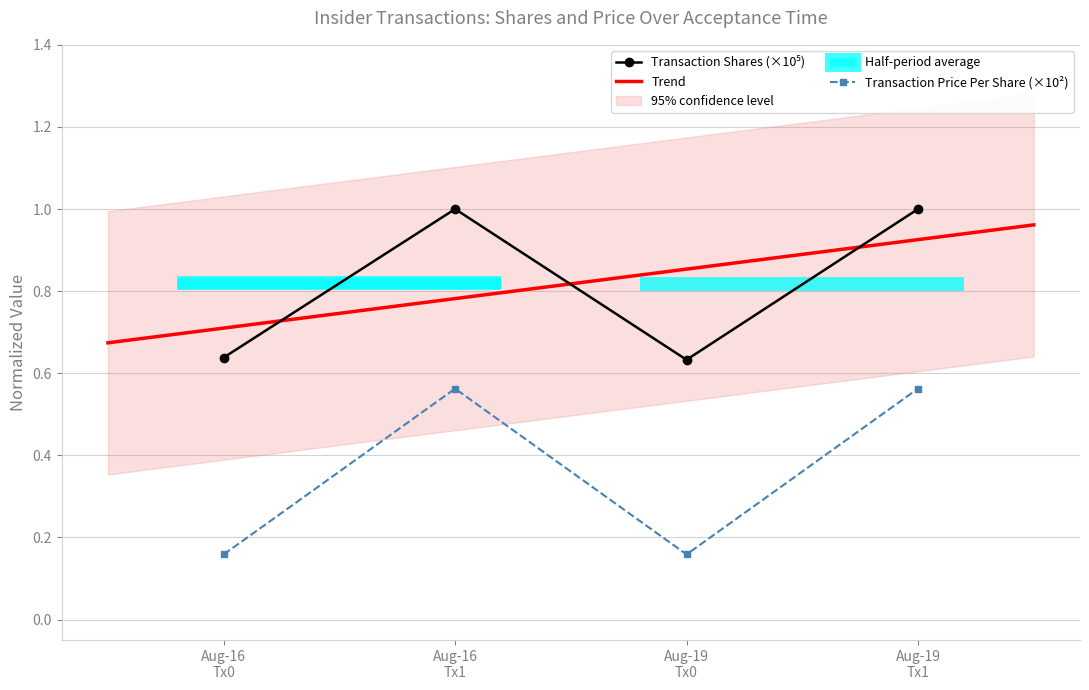

How many interior local valleys does the Transaction Price Per Share (×10²) series have?

1